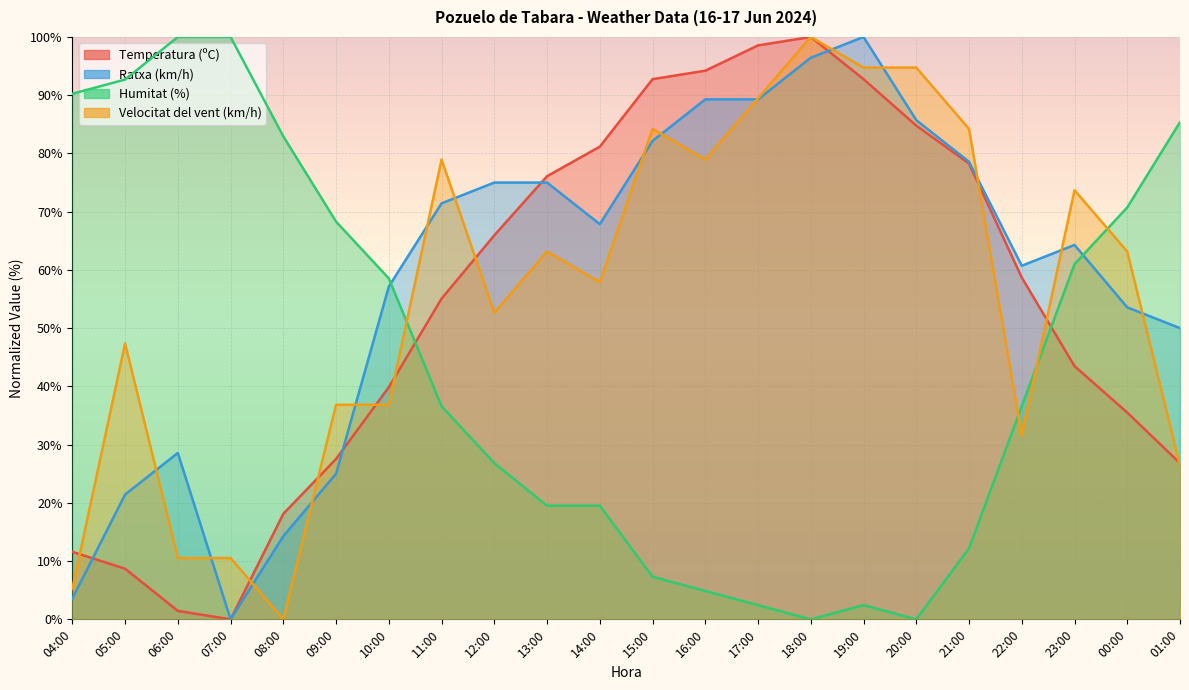

Which category has the highest value in the Humitat (%) series?

06:00